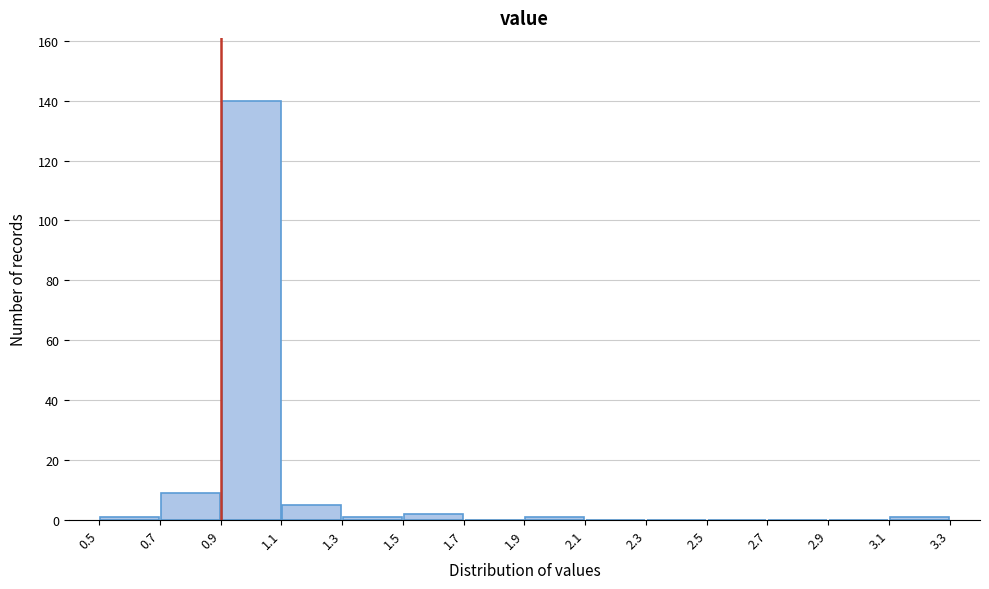

Over which range of the x-axis is the bar tallest?

0.9 to 1.1